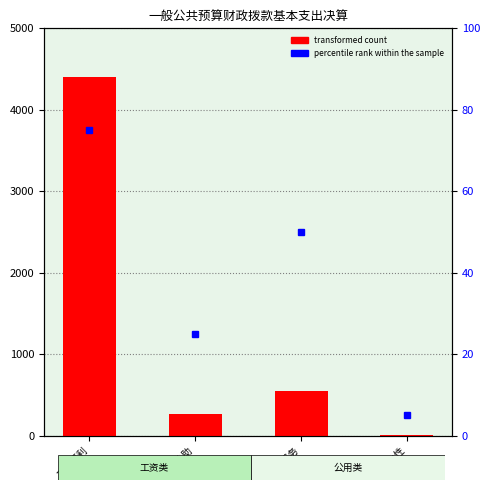

What is the change in value from 个人补助 to 商品服务?

+273.8